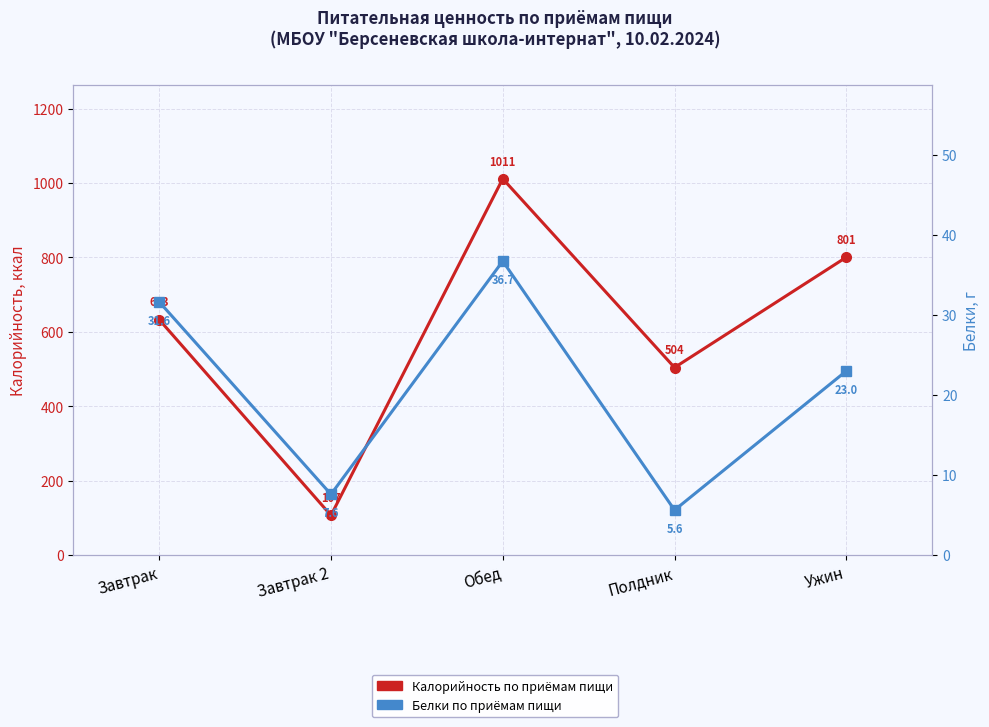

What position from the left is Обед?

3